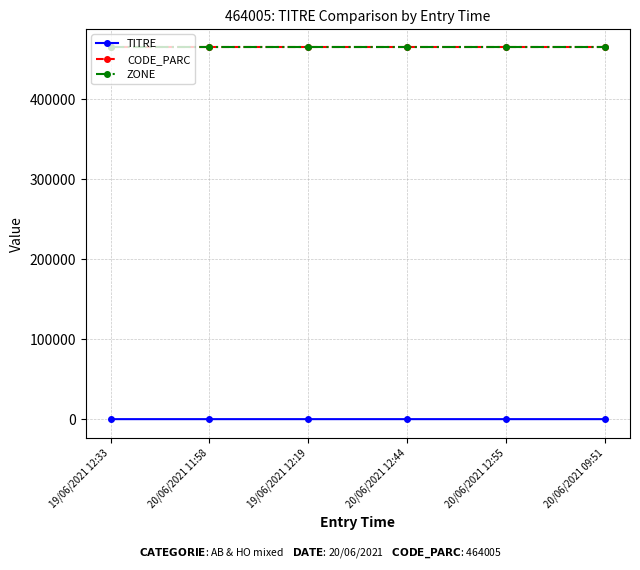

True or false: CODE_PARC and ZONE cross at least once.

False